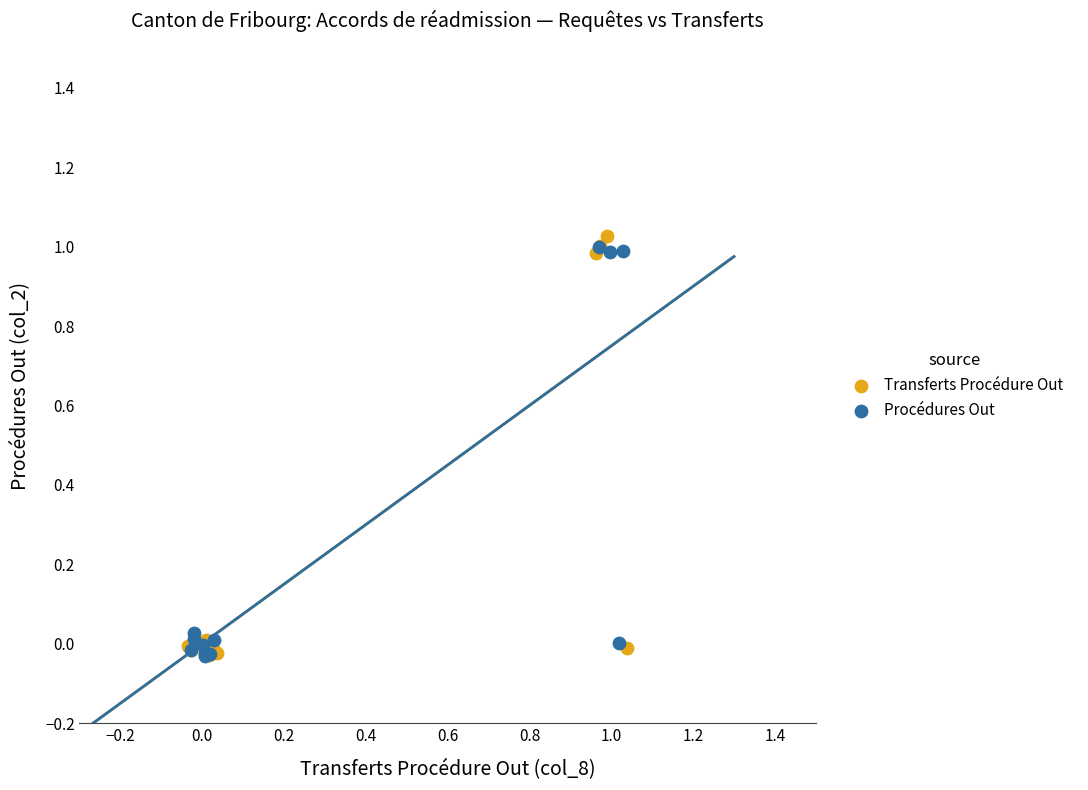

What are all the series names shown in the legend?

Transferts Procédure Out, Procédures Out